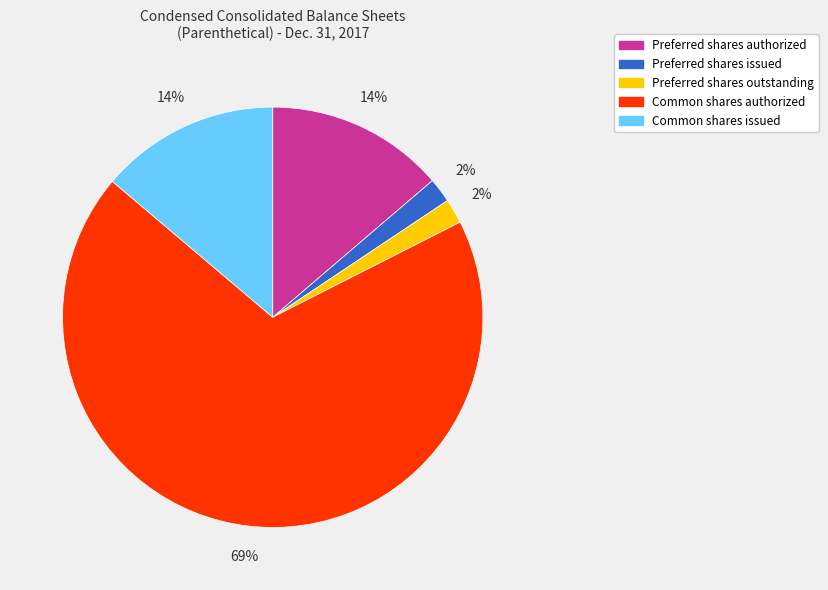

To the nearest percent, what percentage of the pie is Preferred shares authorized?

14%